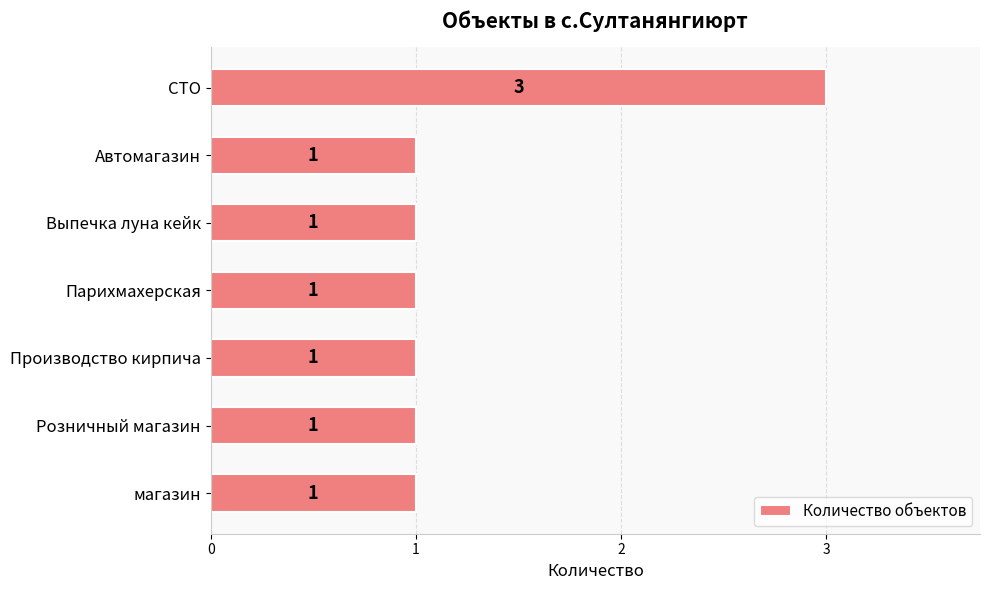

Count the number of categories in the chart.

7